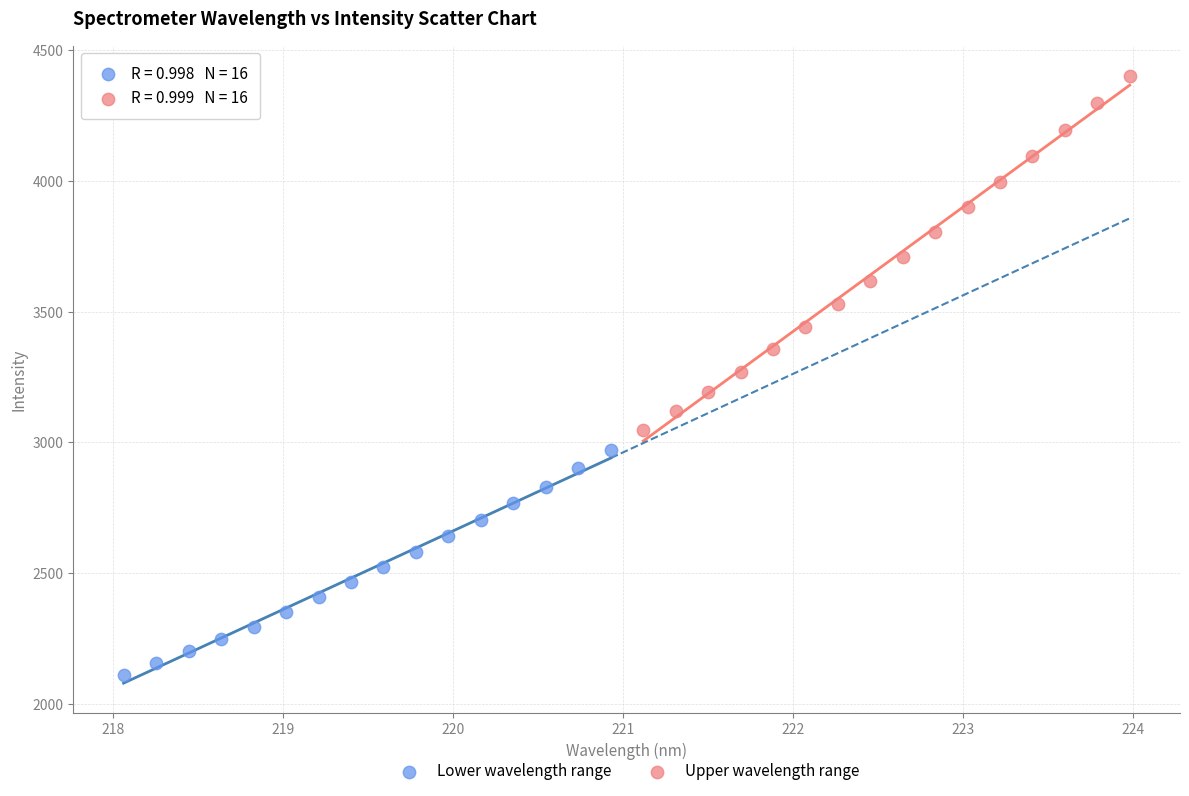

Which series contains the lowest Y value?

Lower wavelength range